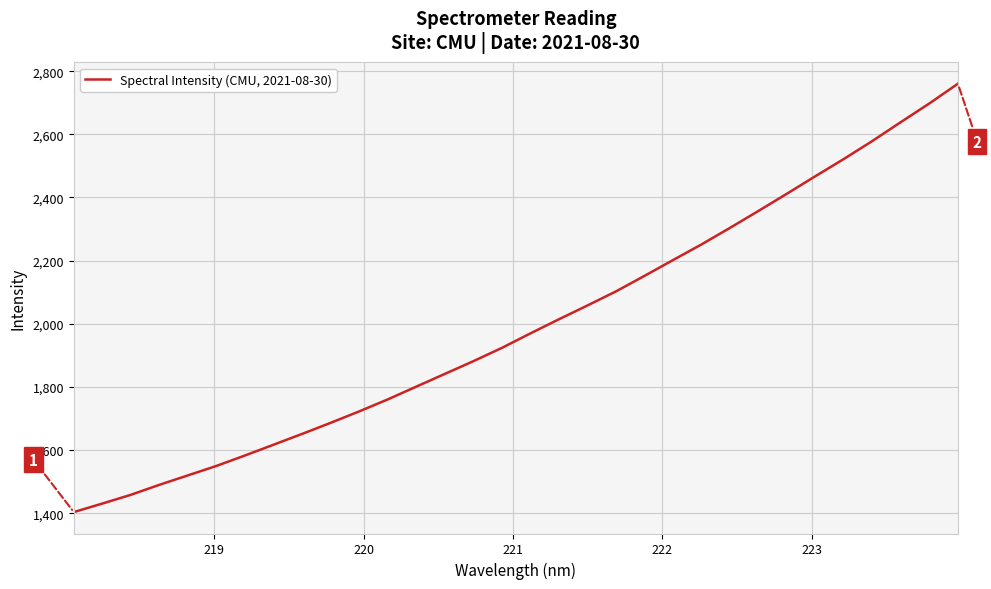

What is the maximum value shown in the chart?

2760.3